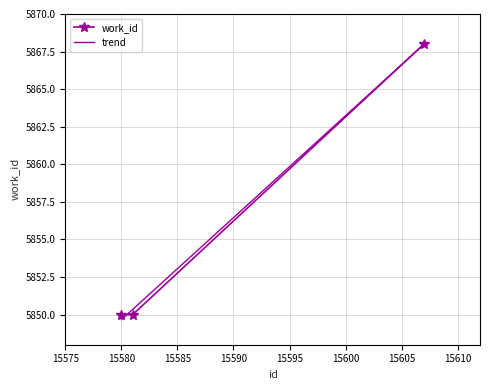

Is it true that the value at 15581 is 5850?

True